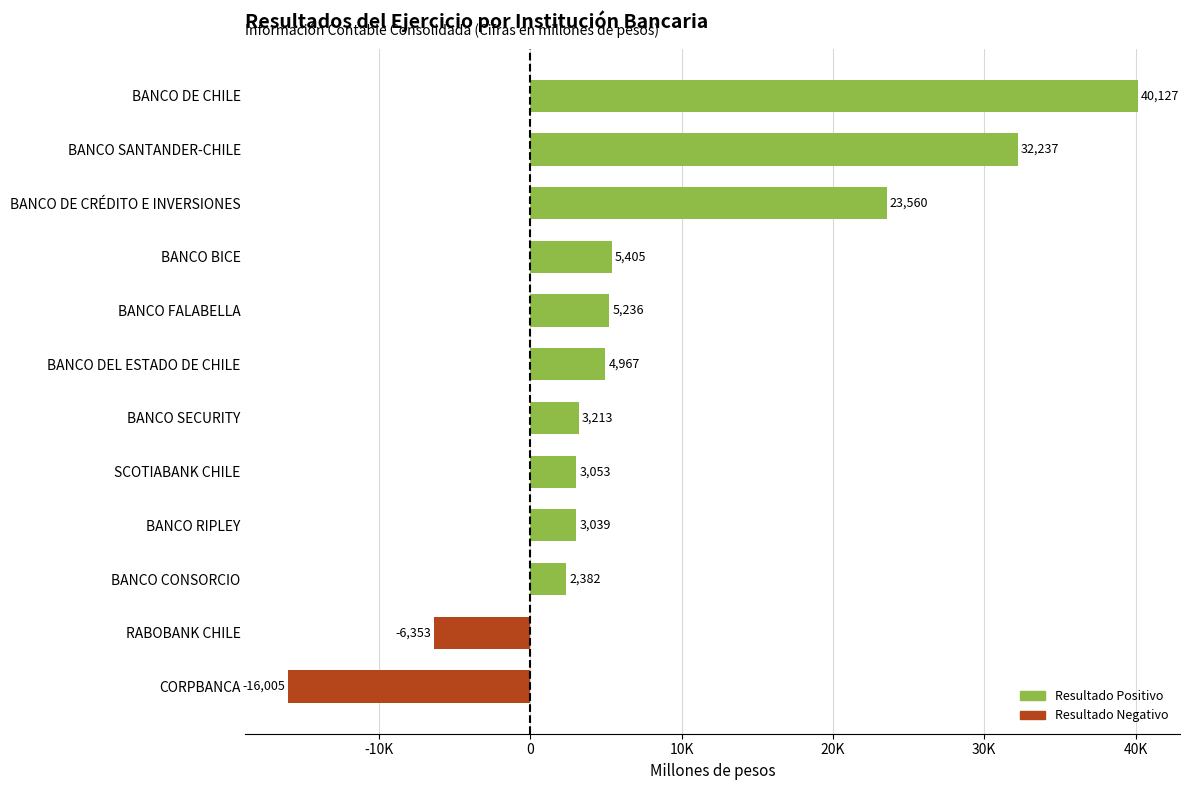

Rank the categories by value from highest to lowest.

BANCO DE CHILE, BANCO SANTANDER-CHILE, BANCO DE CRÉDITO E INVERSIONES, BANCO BICE, BANCO FALABELLA, BANCO DEL ESTADO DE CHILE, BANCO SECURITY, SCOTIABANK CHILE, BANCO RIPLEY, BANCO CONSORCIO, RABOBANK CHILE, CORPBANCA